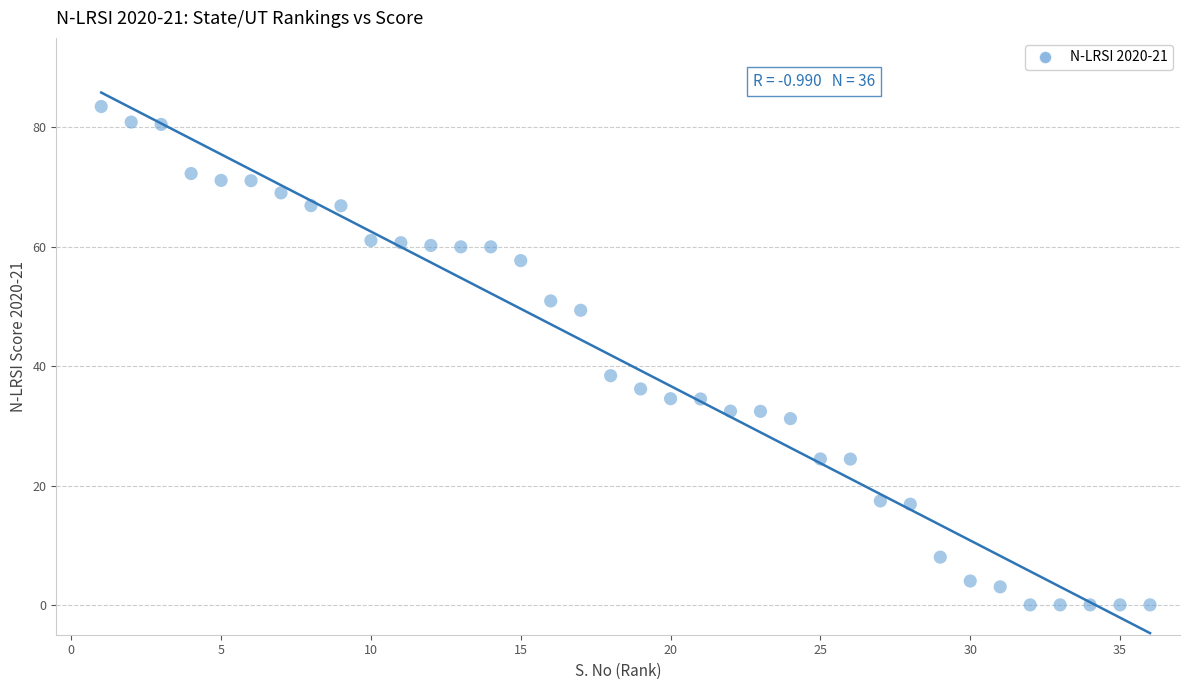

What Y value in the scatter plot is closest to 41?

38.4